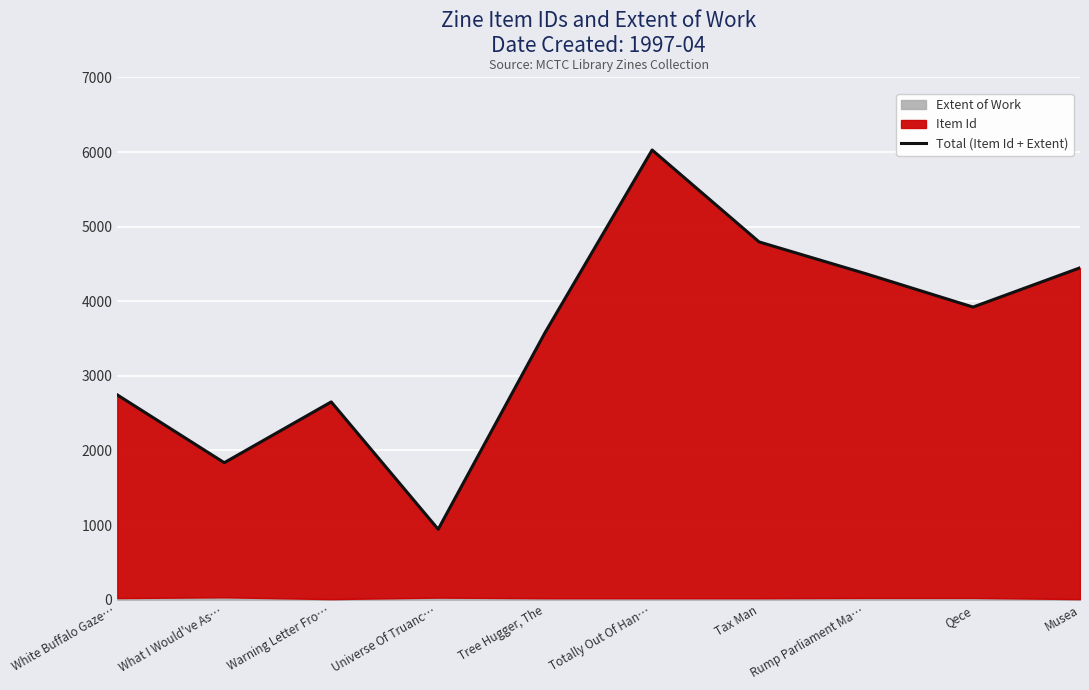

What is the value of the 10th point from the left?

4448